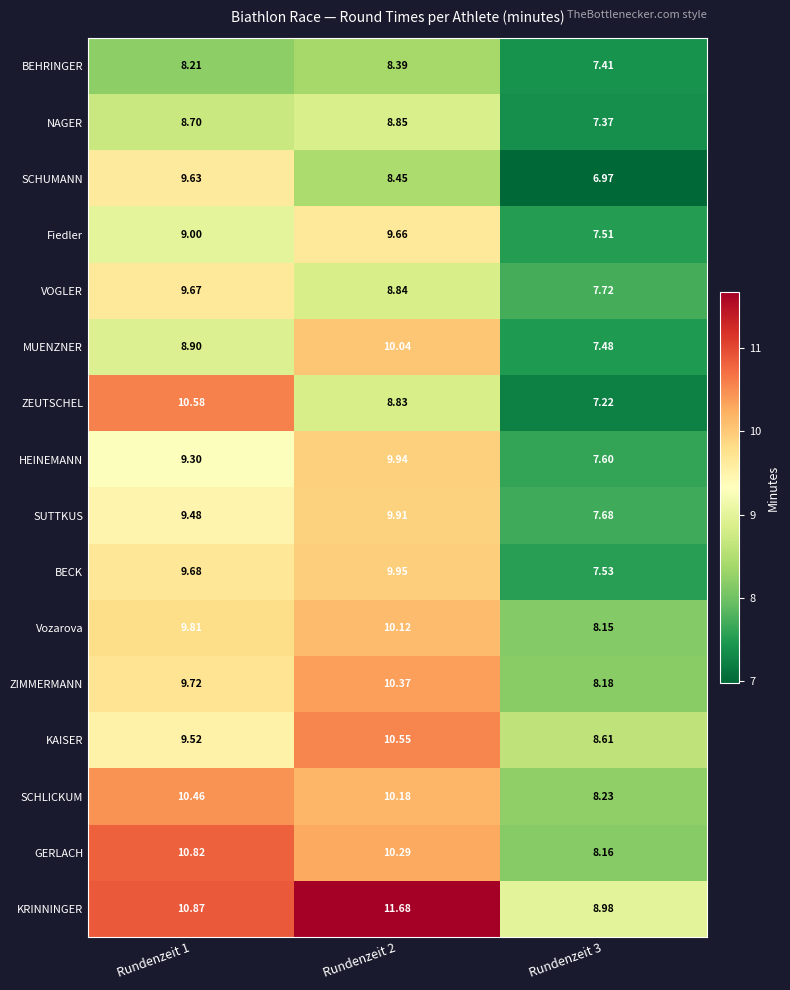

At Rundenzeit 2, list the series in order from largest to smallest.

KRINNINGER, KAISER, ZIMMERMANN, GERLACH, SCHLICKUM, Vozarova, MUENZNER, BECK, HEINEMANN, SUTTKUS, Fiedler, NAGER, VOGLER, ZEUTSCHEL, SCHUMANN, BEHRINGER